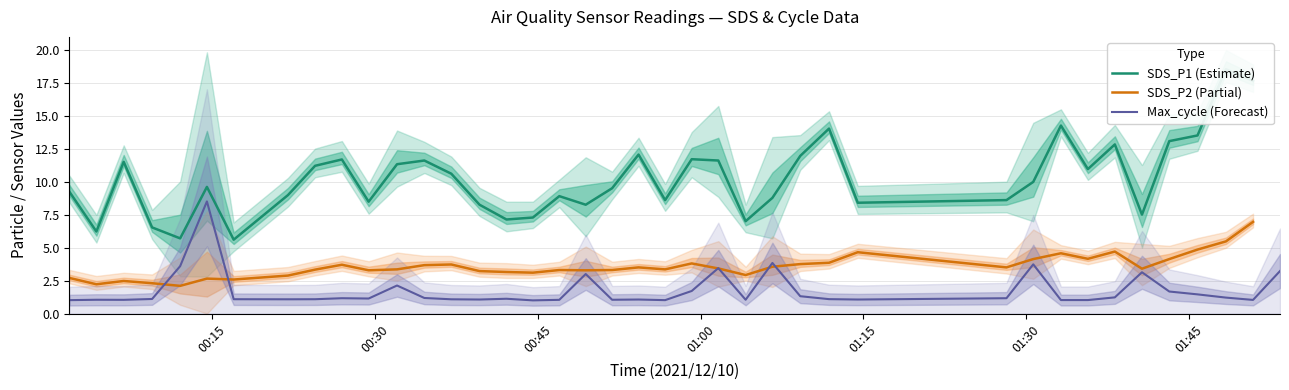

Which series has the largest range (max minus min)?

SDS_P1 (Estimate)